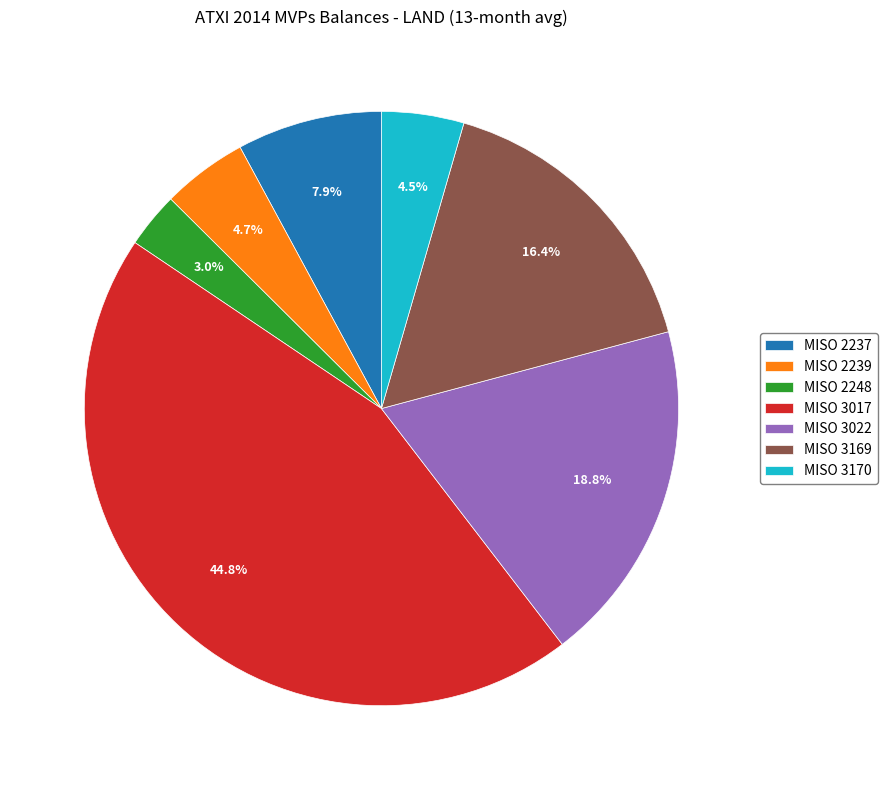

Does MISO 2239 represent more than half of the total?

No